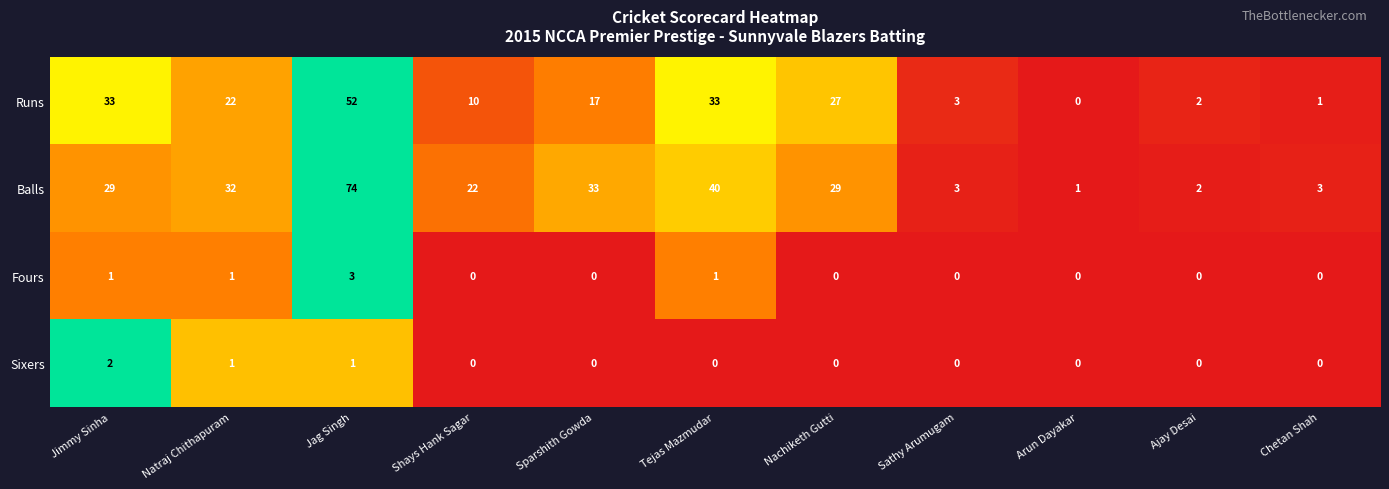

What is the spread (max minus min) of values at Nachiketh Gutti?

29